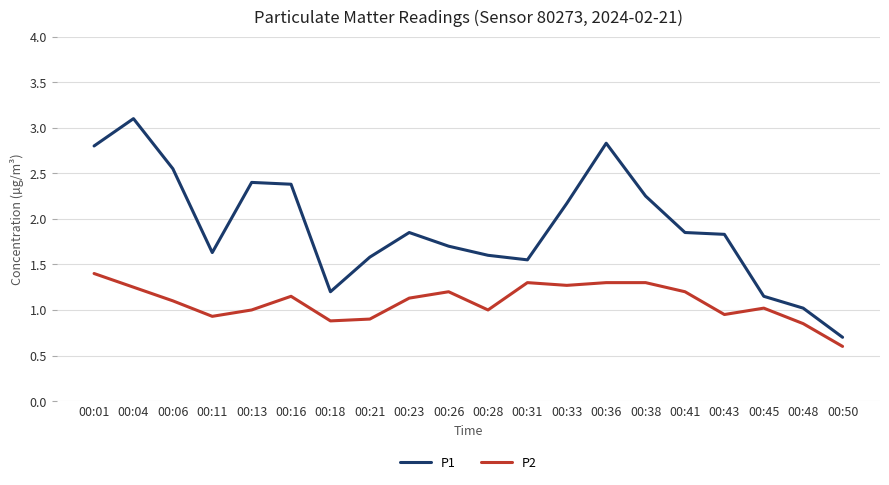

List the series in order of their peak value, highest first.

P1, P2